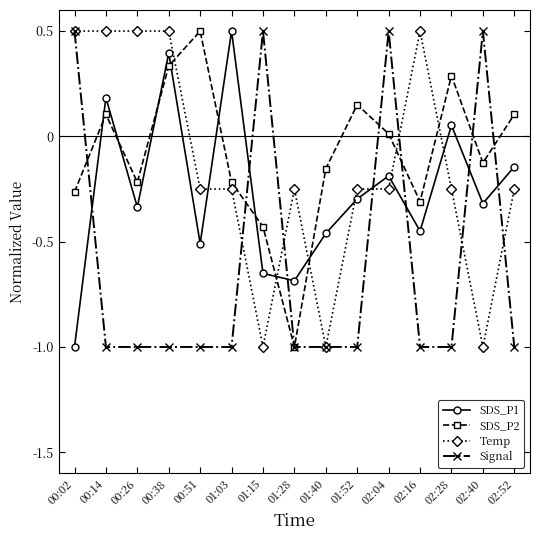

What is the average value of the Signal series?

-0.6